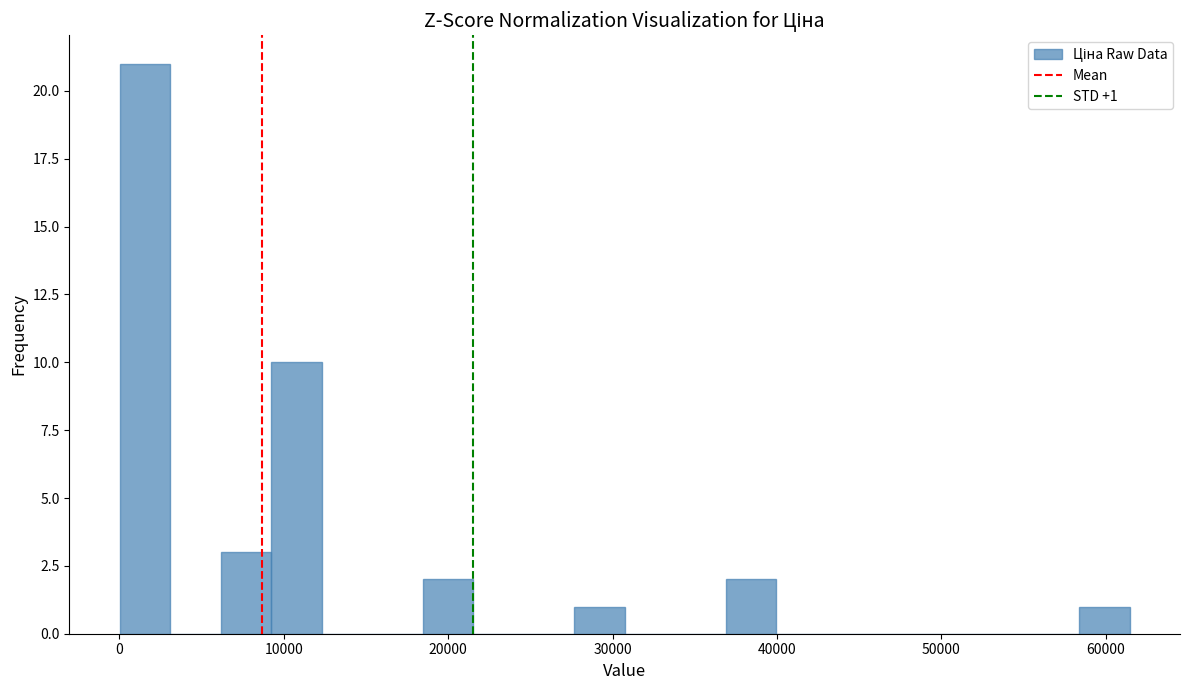

Around what value on the x-axis is the tallest bar? Give the approximate position of its centre, as read against the axis.

2000